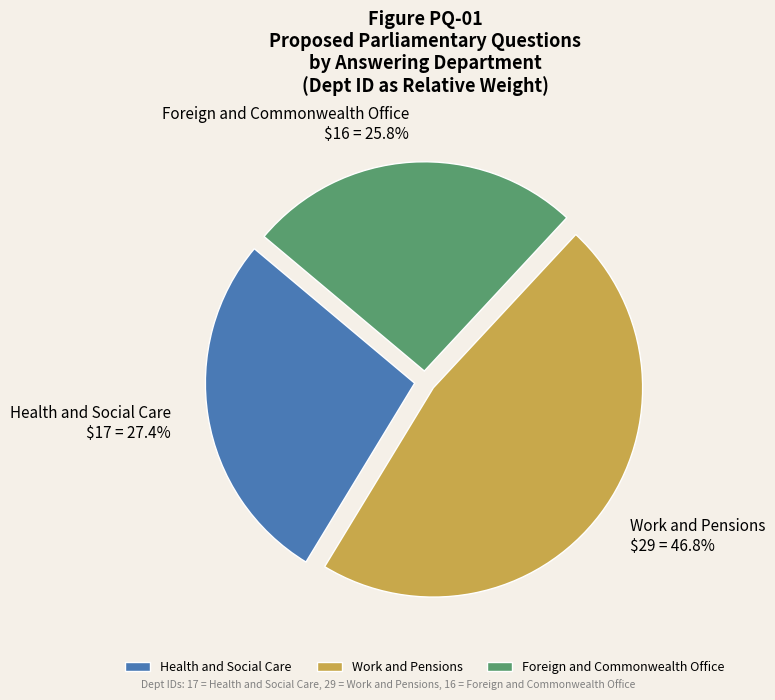

To the nearest percent, what percentage of the pie is Health and Social Care?

27%